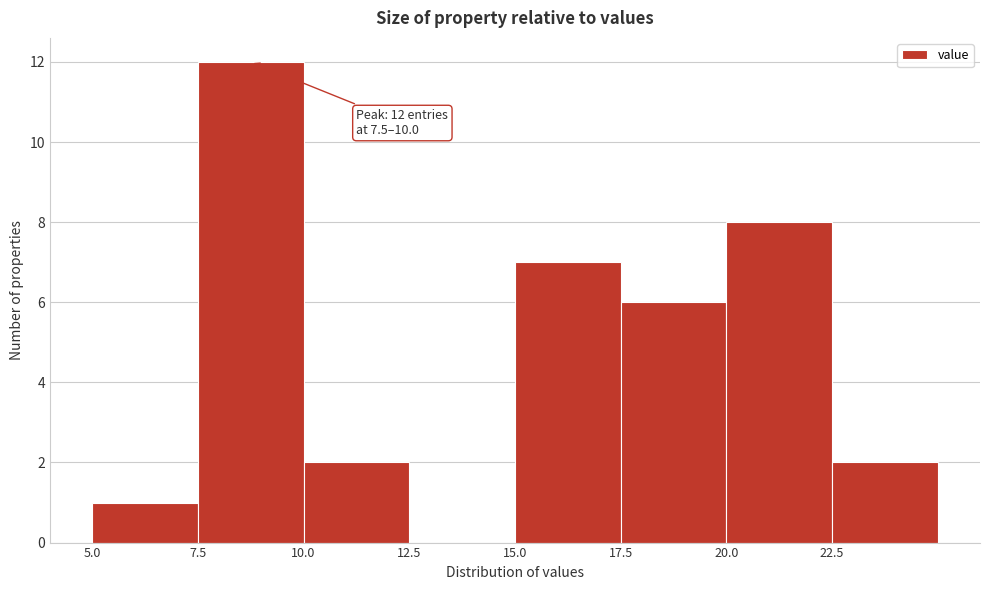

Over which range of the x-axis is the bar tallest?

7.5 to 10.0